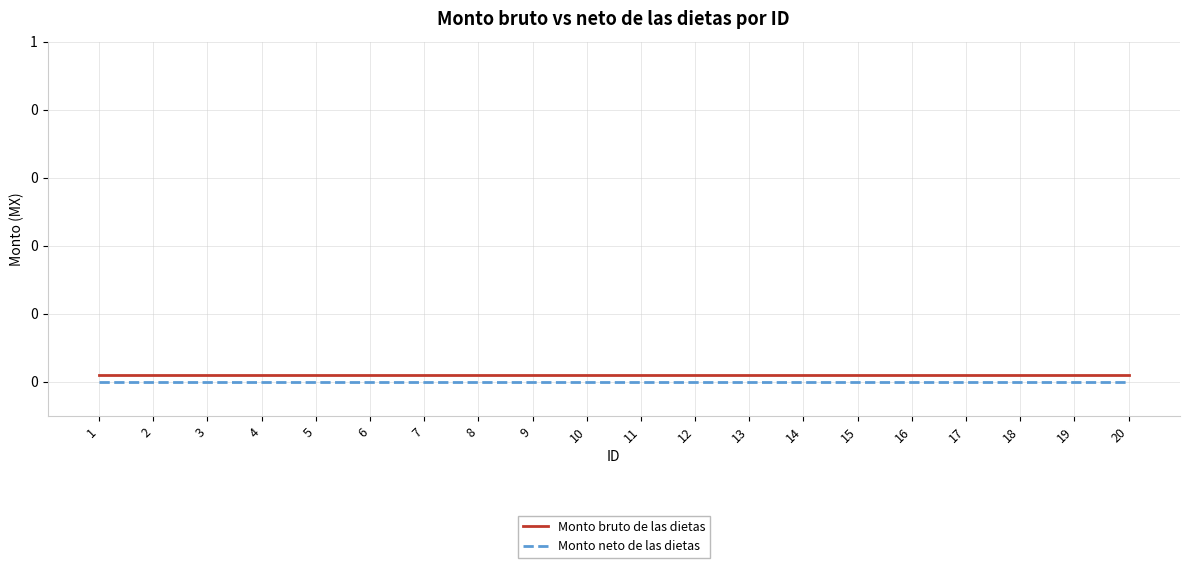

Which category has the highest value across all series?

1